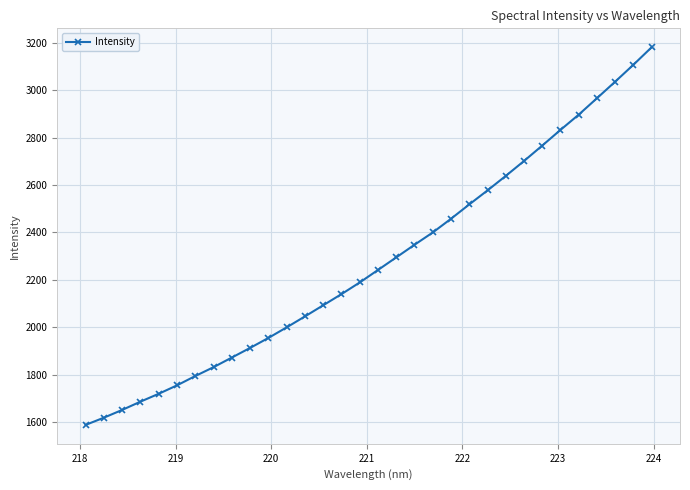

Count the number of categories in the chart.

32